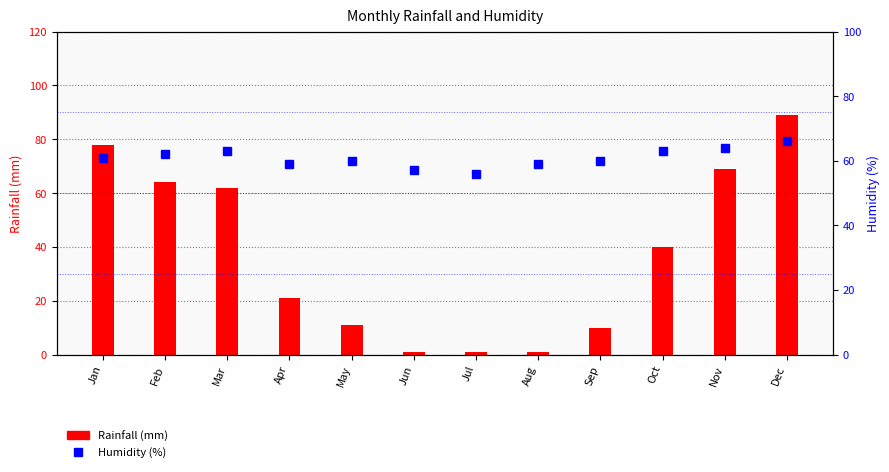

What is the value of the Rainfall (mm) bar at the 3rd from the left?

62